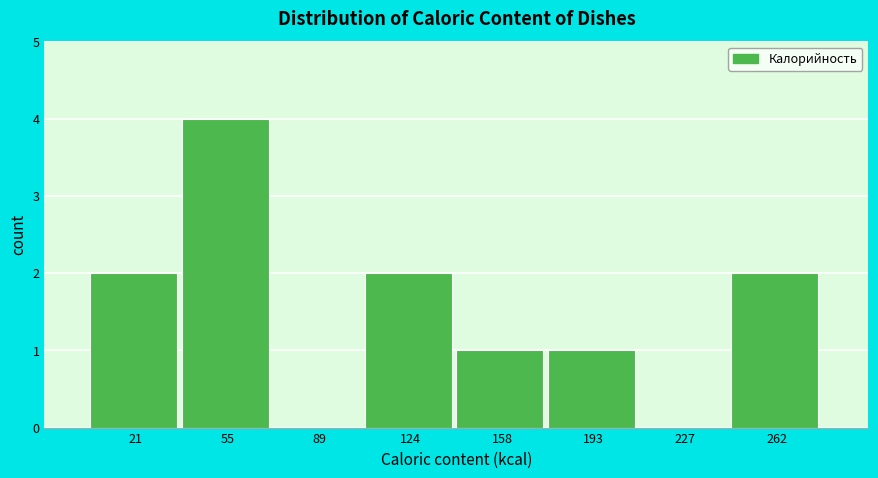

Reading left to right, transcribe this chart: for each bar, give the range it covers on the x-axis and its height. Neither the bar edges nor the heights are printed on the chart, so give them approximately, as read against the axes.

5 to 40: 2
40 to 70: 4
70 to 105: 0
105 to 140: 2
140 to 175: 1
175 to 210: 1
210 to 245: 0
245 to 280: 2